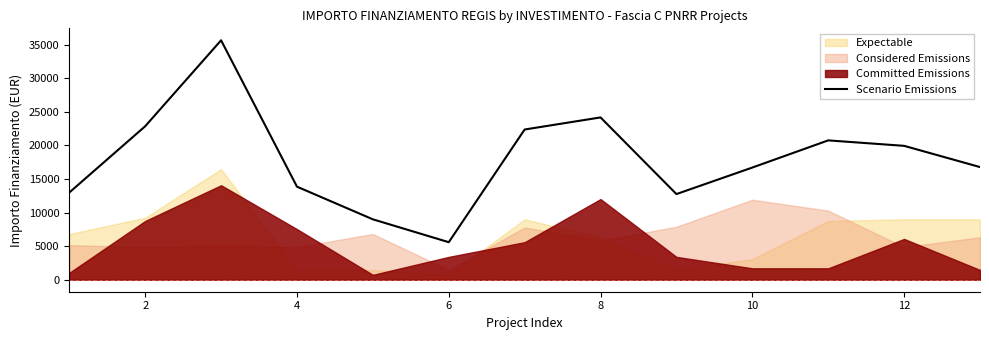

What is the lowest value of the Scenario Emissions series?

5589